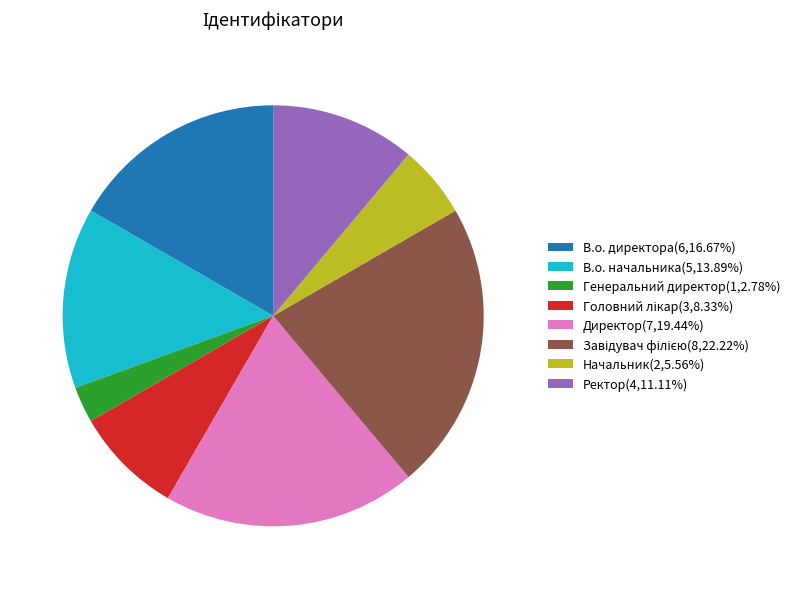

Is there any slice that represents more than half of the pie?

No